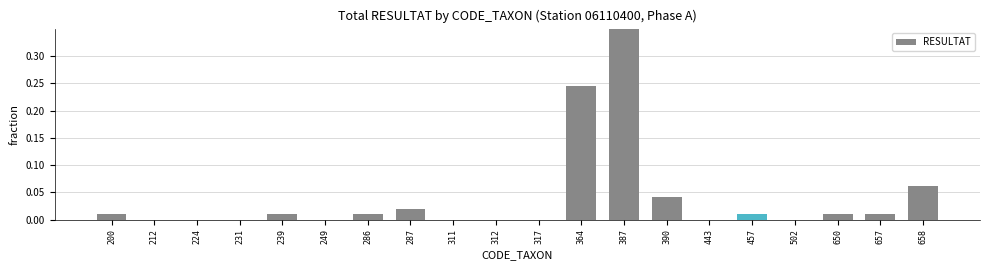

What is the difference between the maximum and minimum values?

0.6